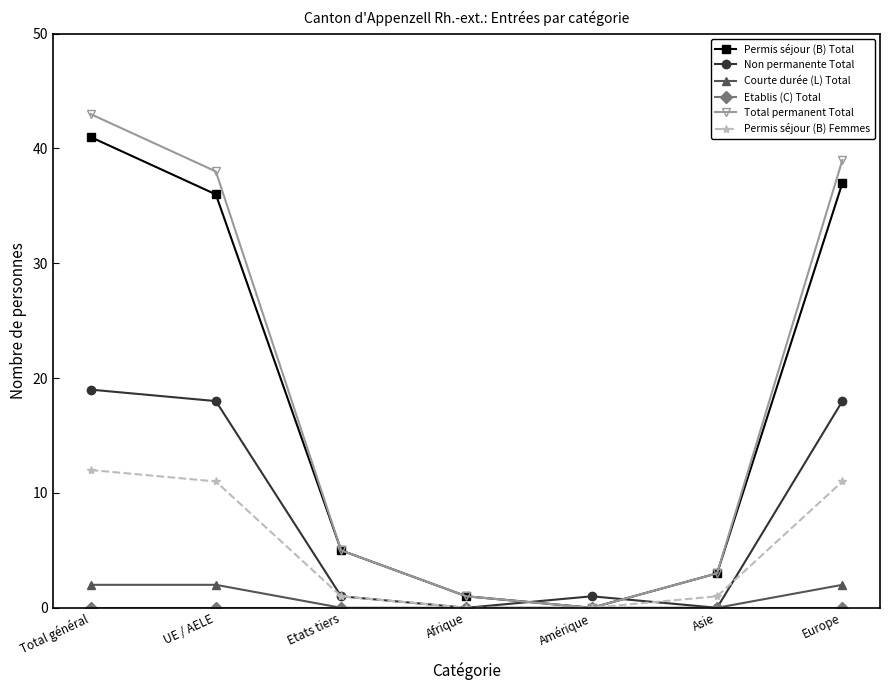

Which series has the widest spread of values?

Total permanent Total